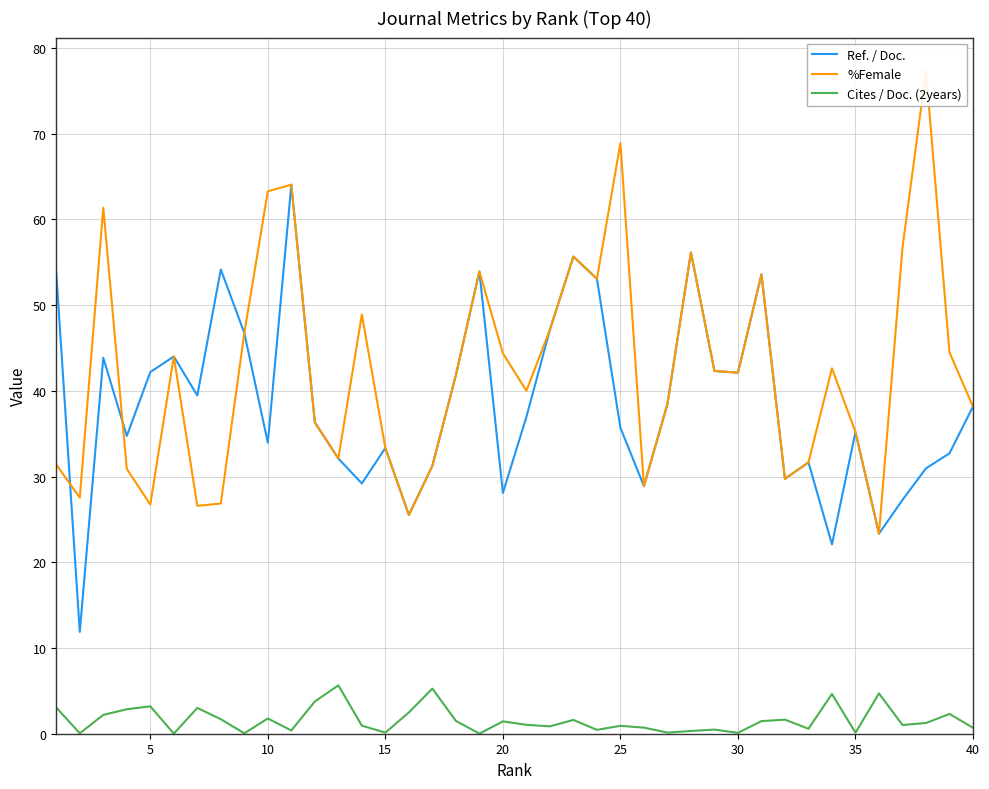

What is the difference between the maximum and second lowest values in the Ref. / Doc. series?

42.0